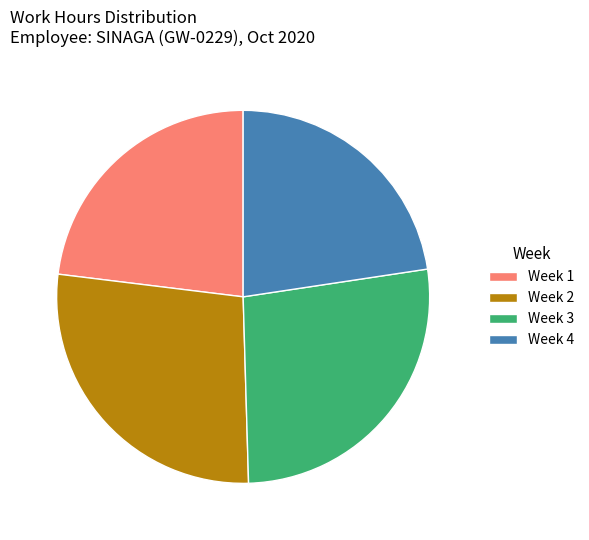

Is there a majority slice in this chart?

No